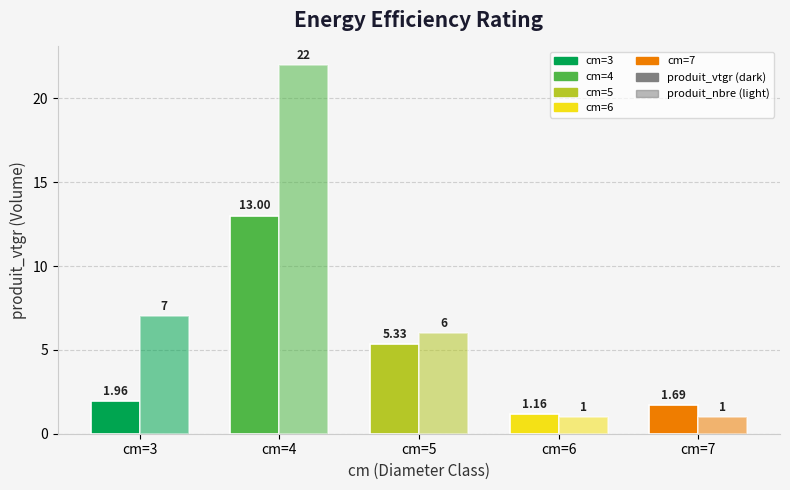

What is the value of the produit_nbre bar at the 1st from the left?

7.0